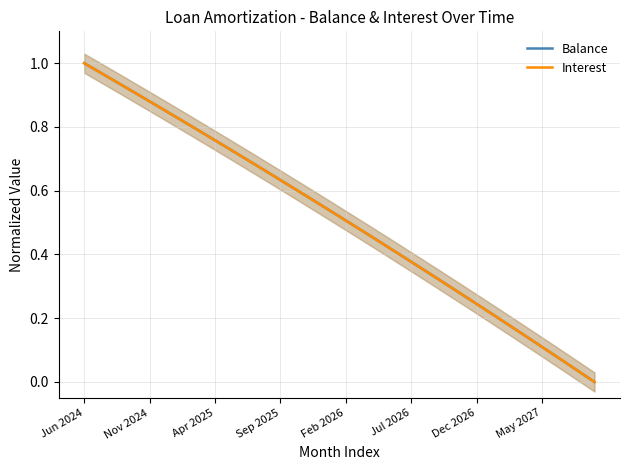

The Balance series shows 0.5 at Feb 2026. True or false?

True